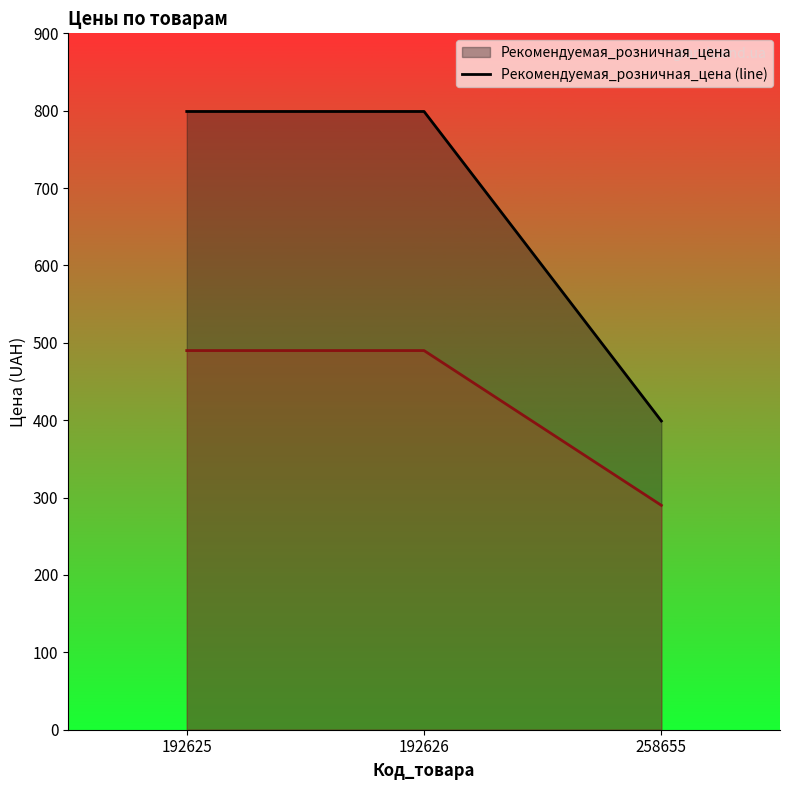

Which has a higher value, 192625 or 192626?

192625